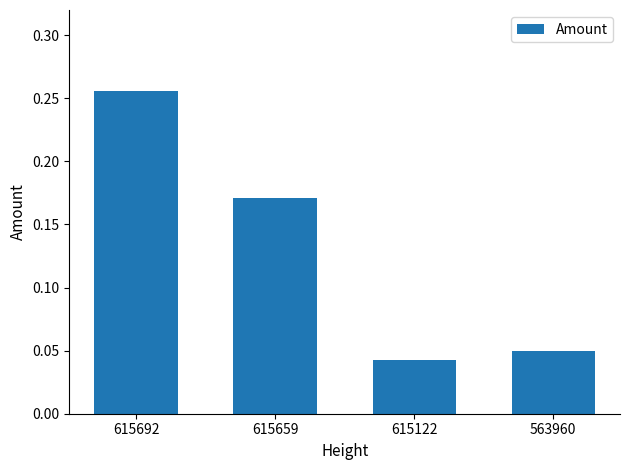

True or false: the data shows 0.4 at 615692.

False